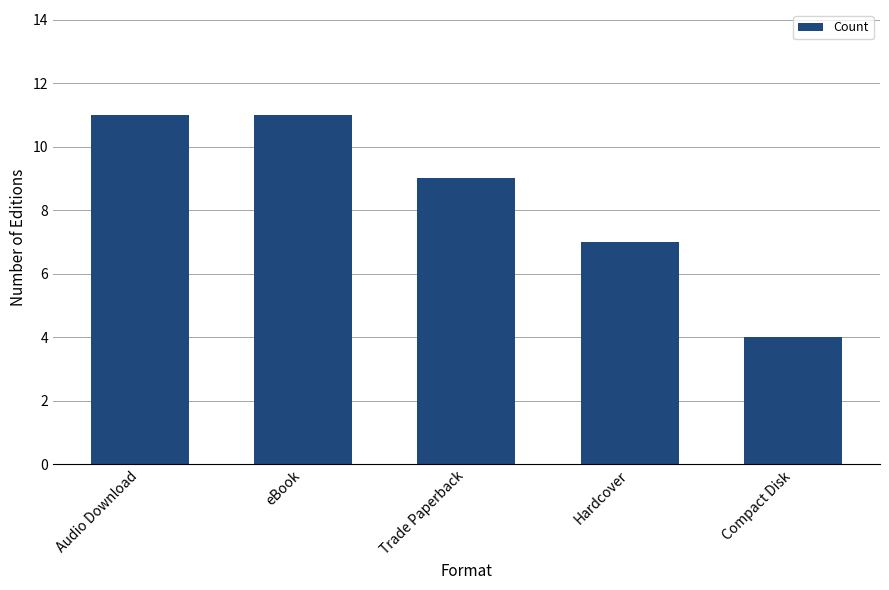

What is the label of the 4th bar from the right?

eBook